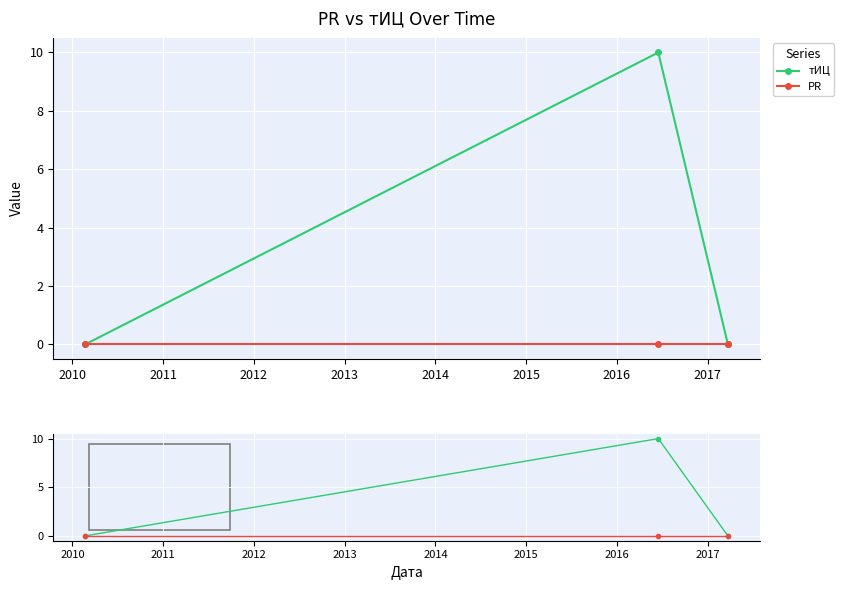

Rank the series by their maximum value, from lowest to highest.

PR, тИЦ